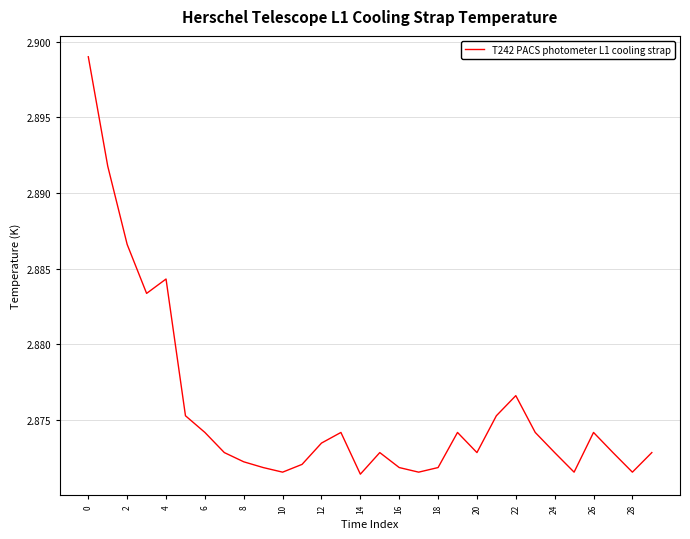

Which has a higher value, 6 or 22?

22